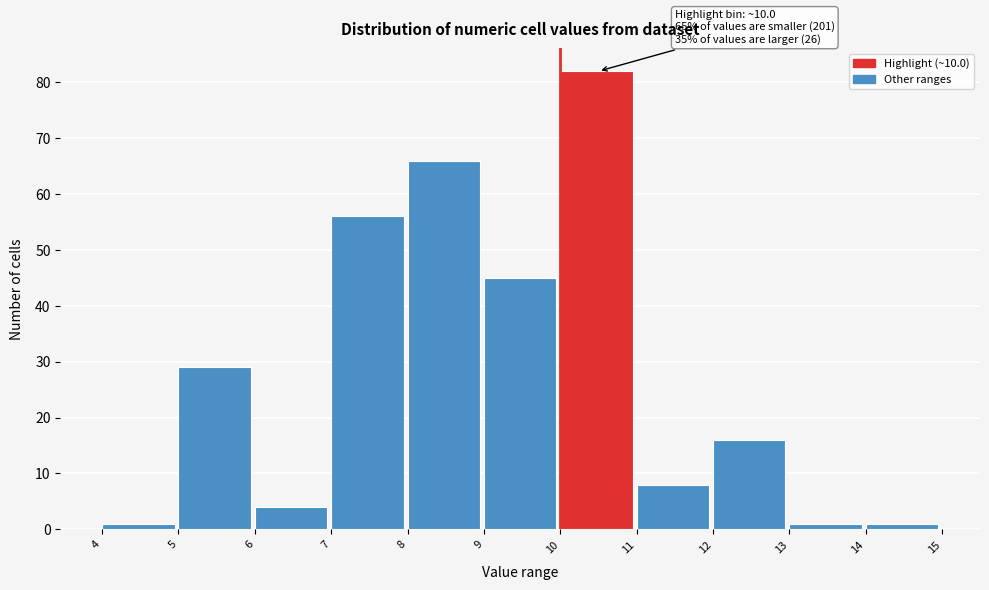

Which range on the x-axis has the tallest bar?

10 to 11